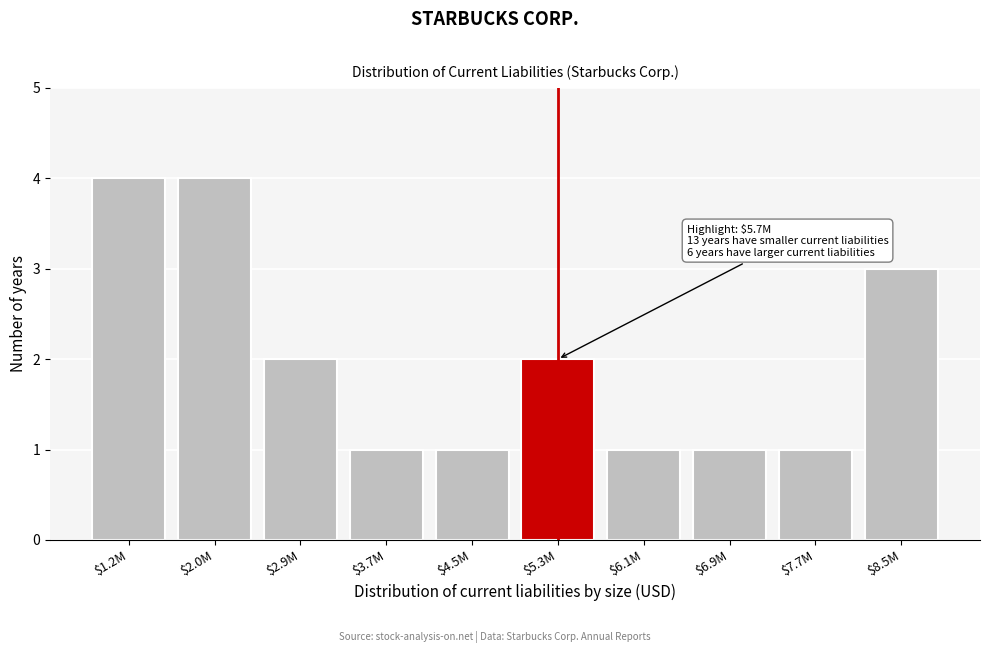

Reading left to right, what are all the values shown in this chart?

4	4	2	1	1	2	1	1	1	3